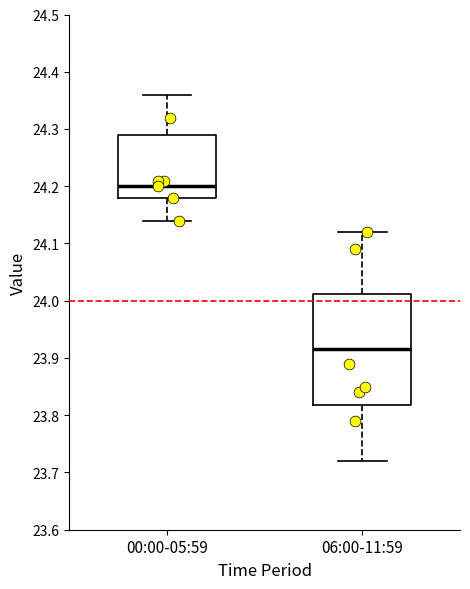

Which box is the tallest, from its lower edge to its upper edge?

06:00-11:59